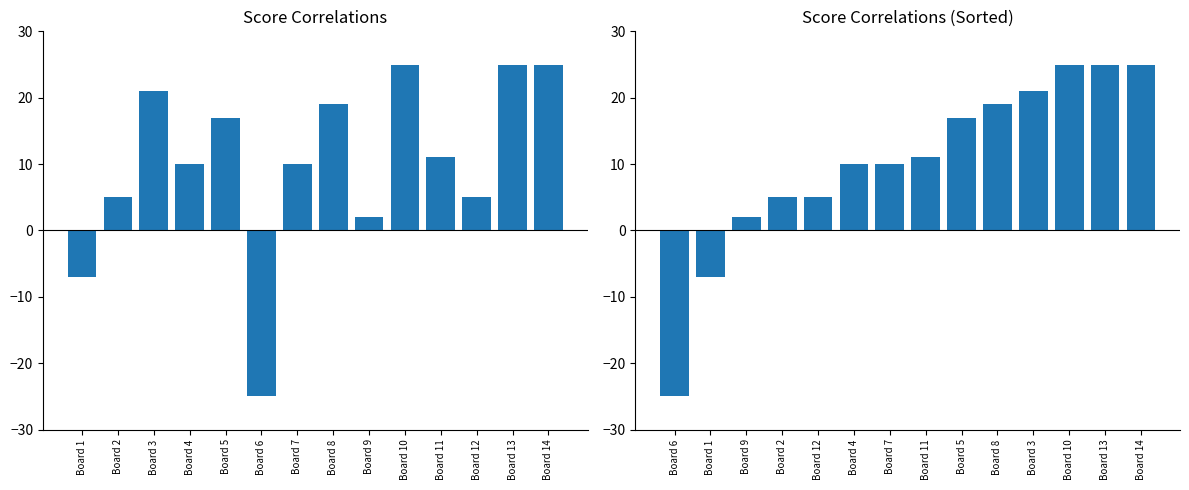

Which series has the widest spread of values?

Score Difference